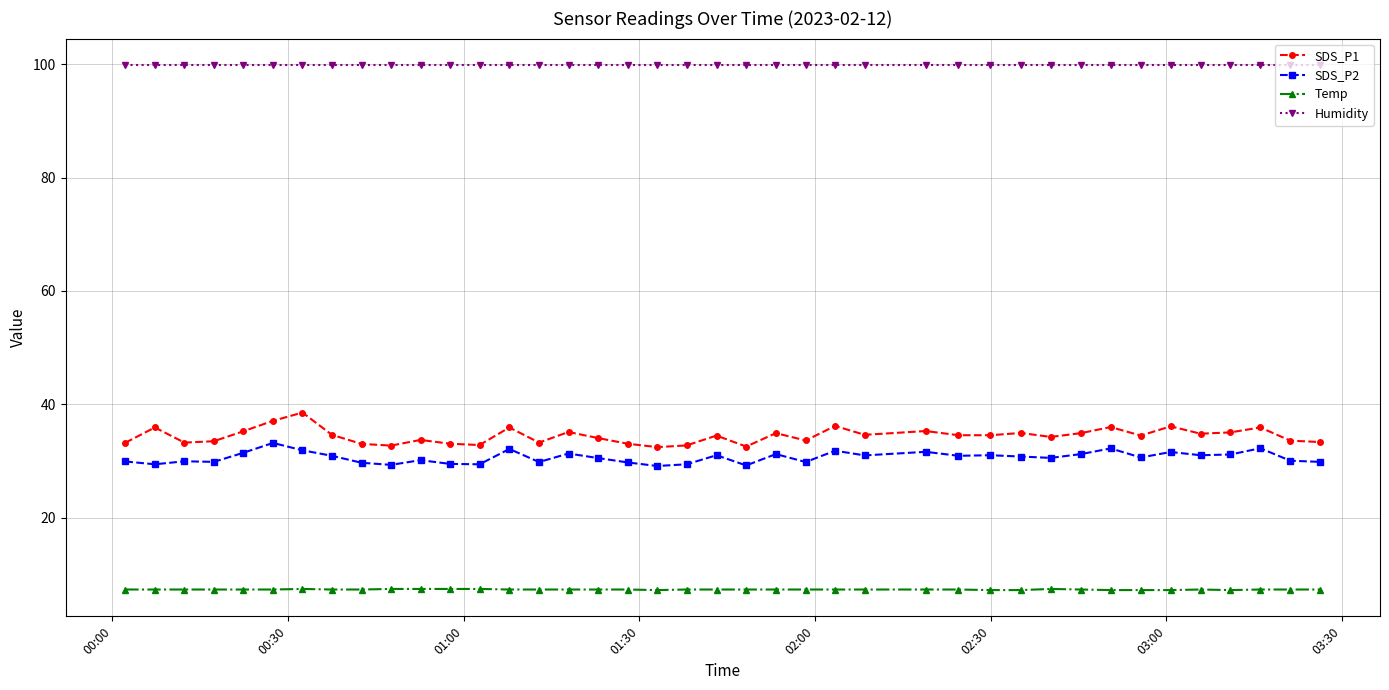

Which series has the largest range (max minus min)?

SDS_P1